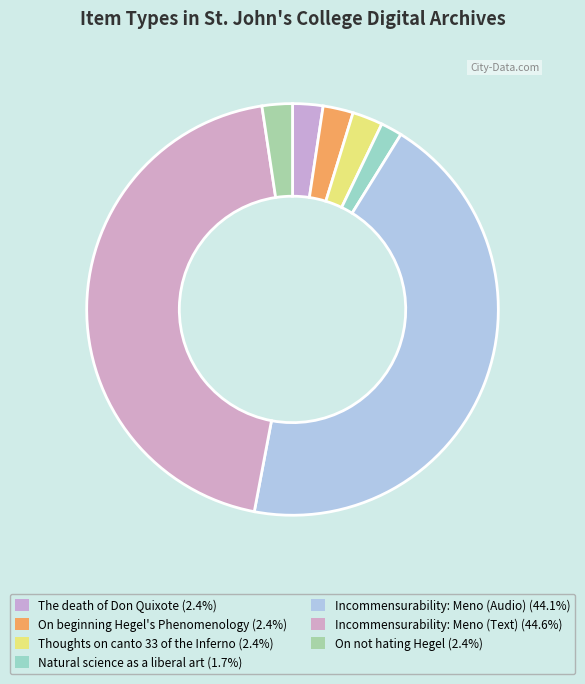

Count the number of slices in the pie.

7